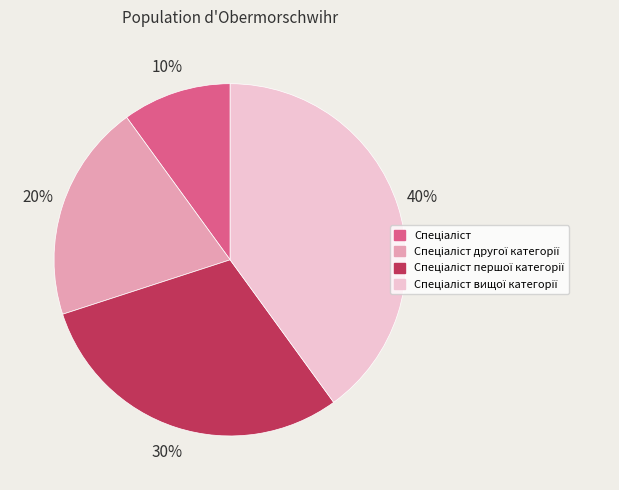

Is there any slice that represents more than half of the pie?

No